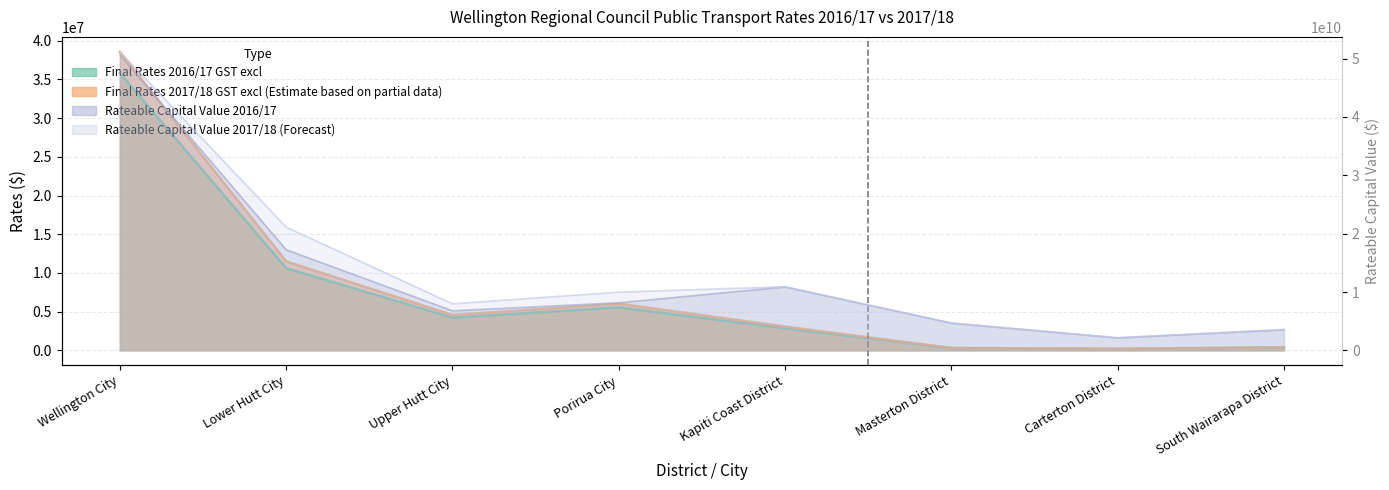

Rank the categories by Rateable Capital Value 2016/17 value from lowest to highest.

Carterton District, South Wairarapa District, Masterton District, Upper Hutt City, Porirua City, Kapiti Coast District, Lower Hutt City, Wellington City